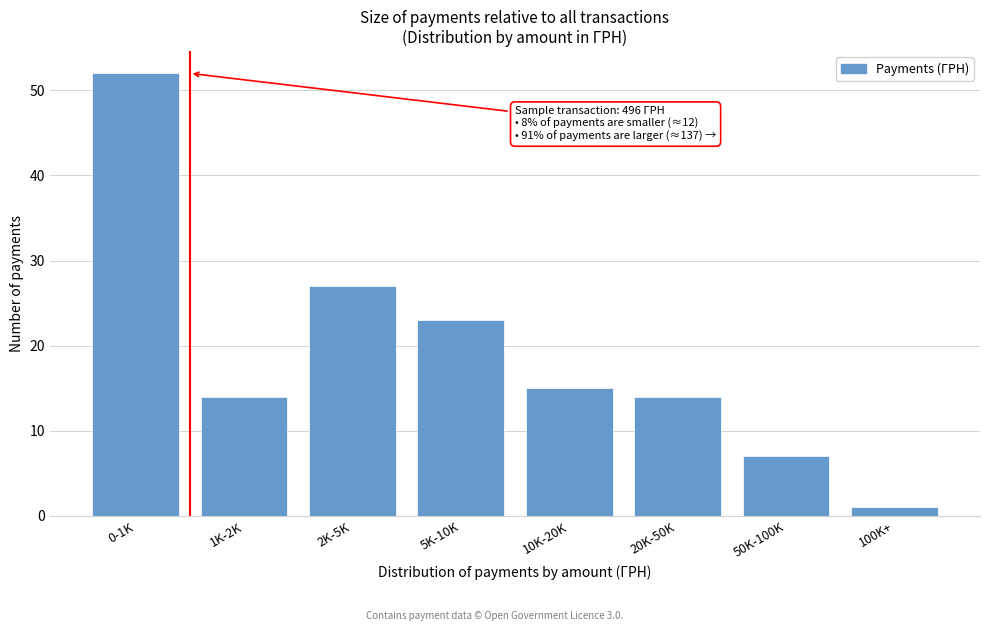

Reading left to right, extract all data points from this chart.

52	14	27	23	15	14	7	1